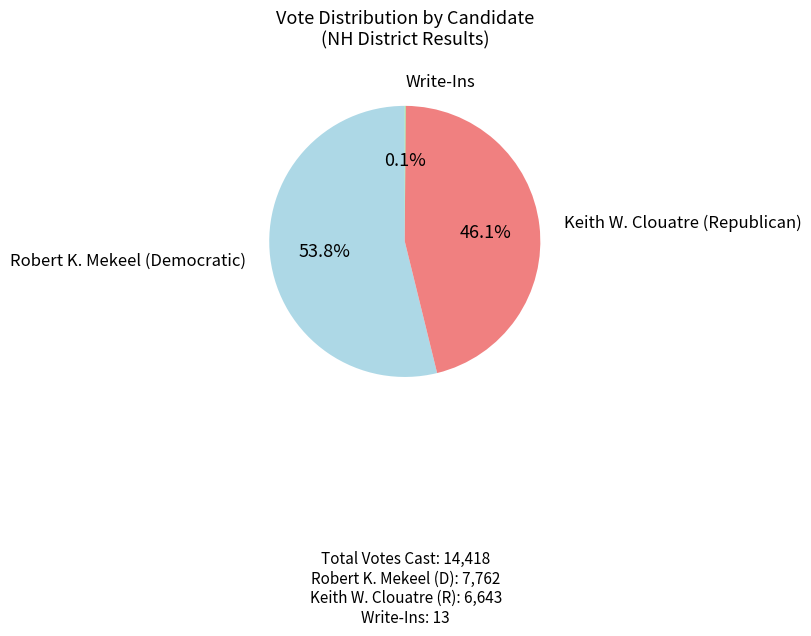

Does any single category account for the majority?

Yes